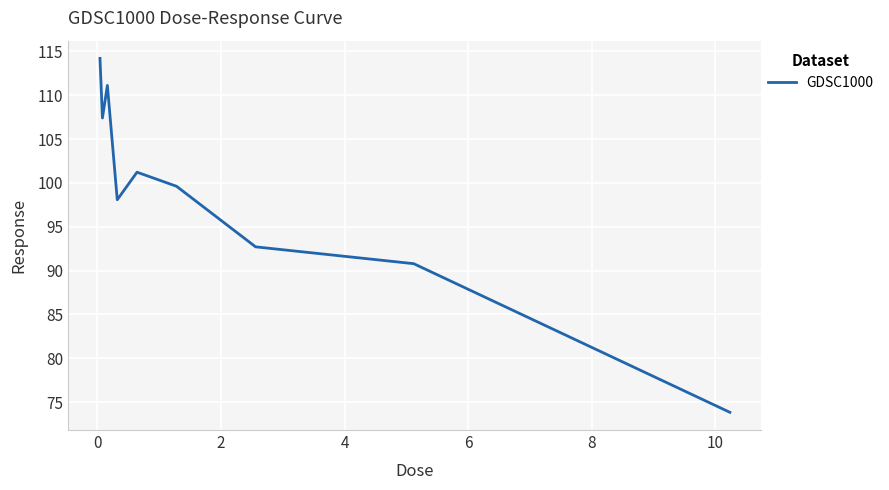

Count the number of values greater than 99.

5